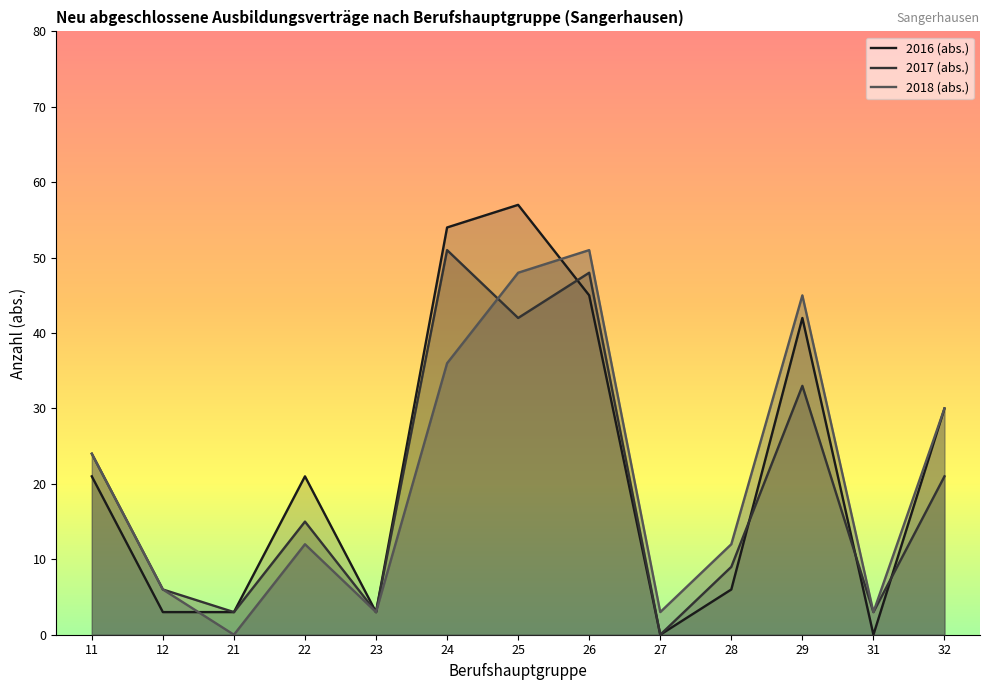

True or false: 2016 (abs.) has more than 1 interior local peaks.

True